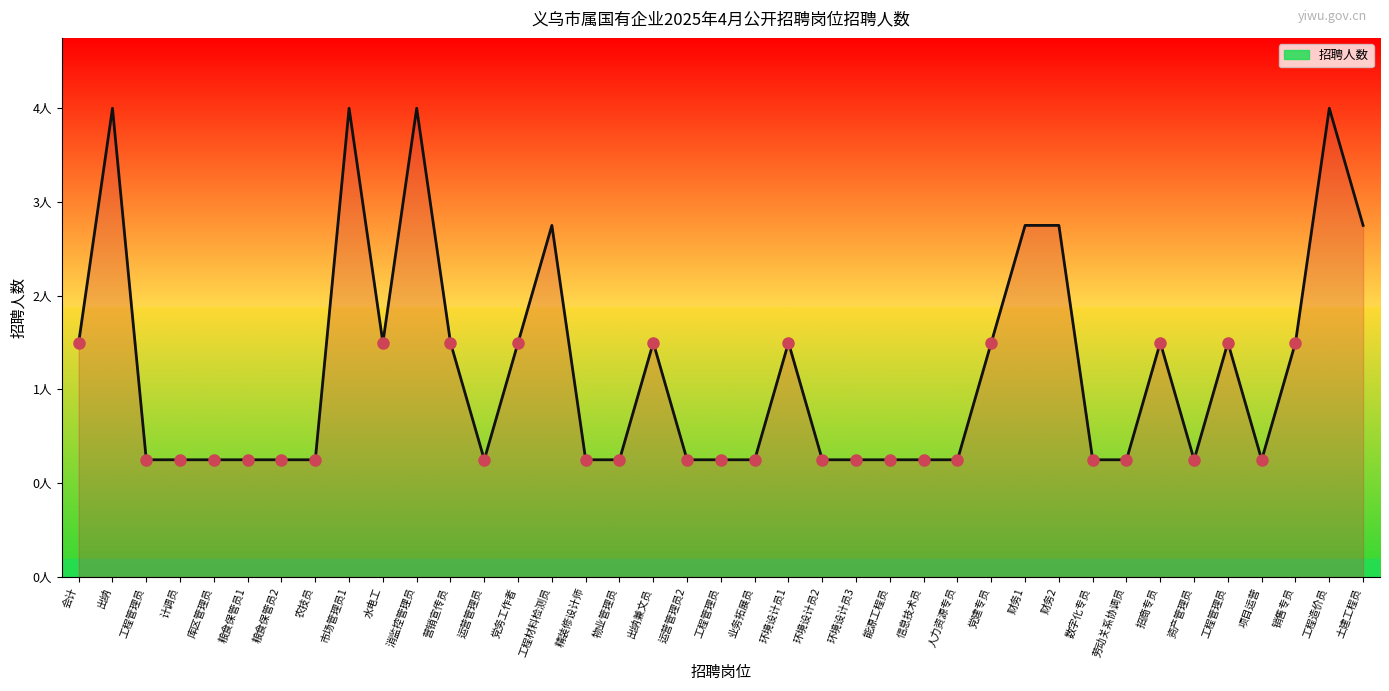

What is the value of the 8th point from the left?

1